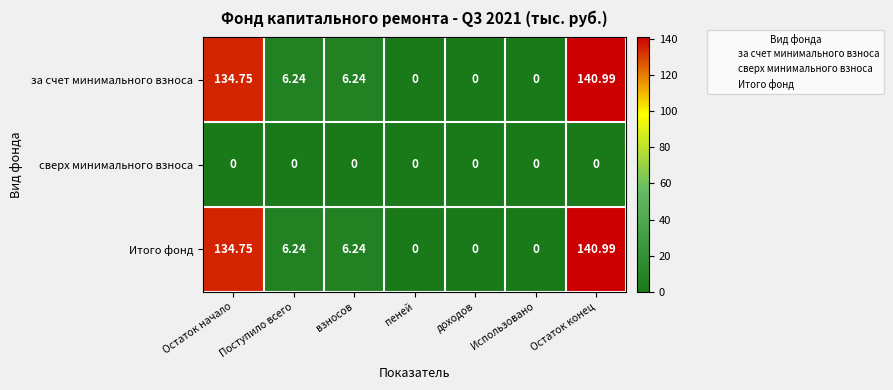

What is the total value across all series at Остаток начало?

269.5